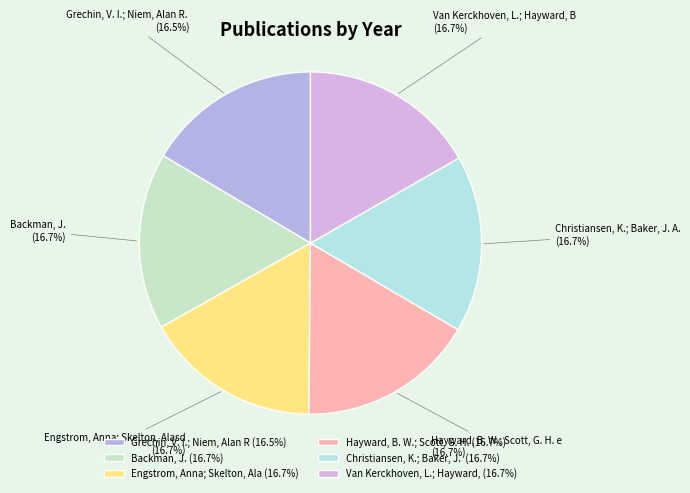

Count the number of slices in the pie.

6